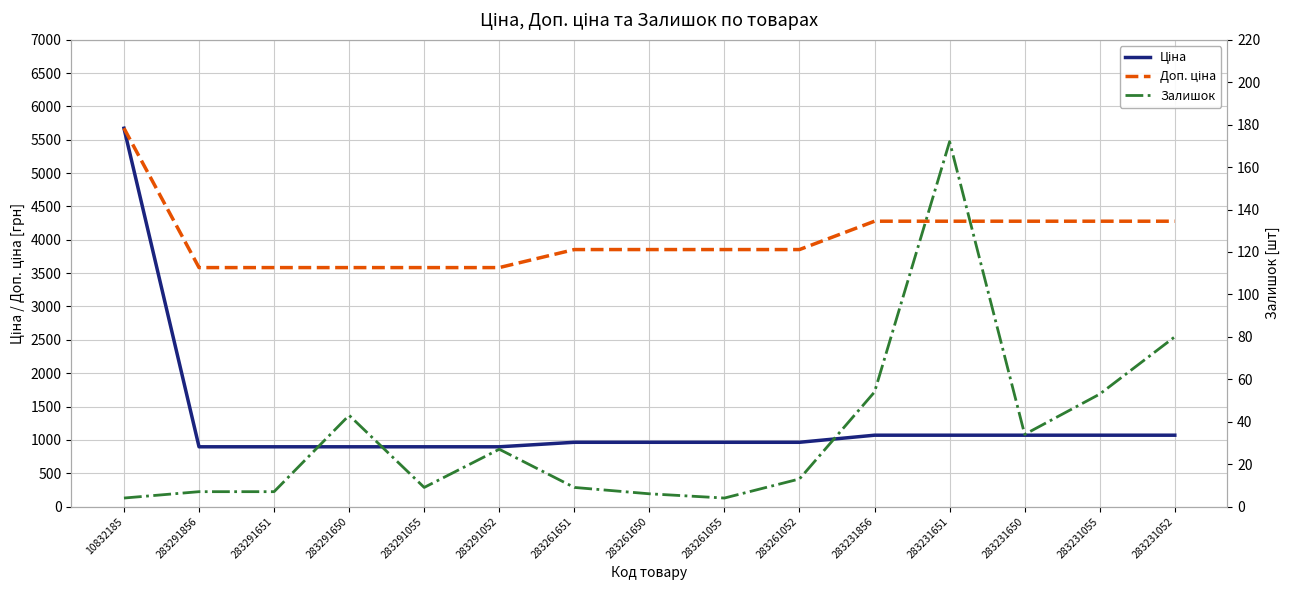

What is the lowest value of the Ціна series?

895.9